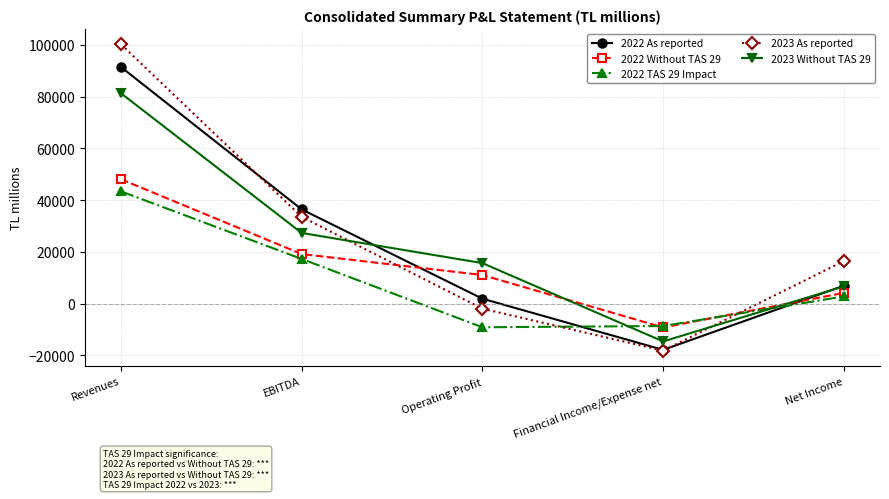

At which category does the chart reach its peak across all series?

Revenues